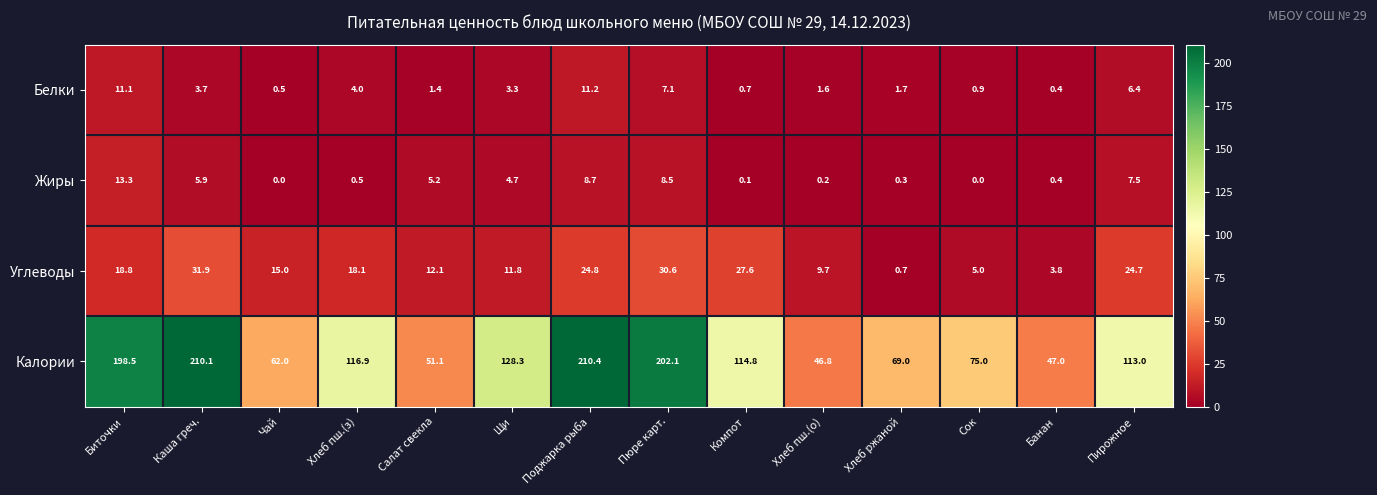

Which series has the largest total across all categories?

Калории